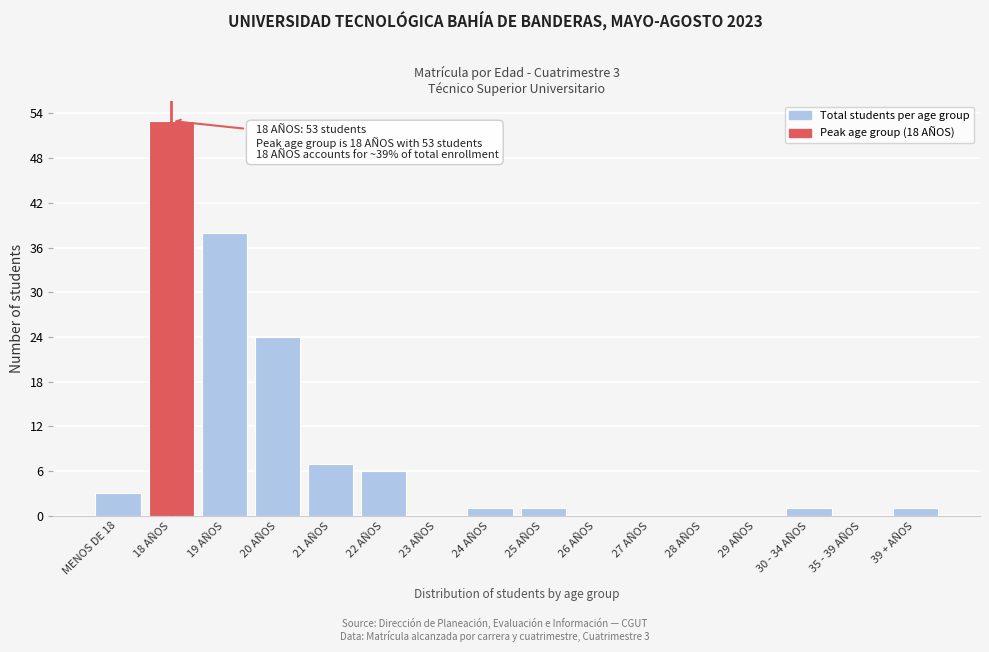

Reading right to left, what are all the values shown in this chart?

39 + AÑOS=1	35 - 39 AÑOS=0	30 - 34 AÑOS=1	29 AÑOS=0	28 AÑOS=0	27 AÑOS=0	26 AÑOS=0	25 AÑOS=1	24 AÑOS=1	23 AÑOS=0	22 AÑOS=6	21 AÑOS=7	20 AÑOS=24	19 AÑOS=38	18 AÑOS=53	MENOS DE 18=3